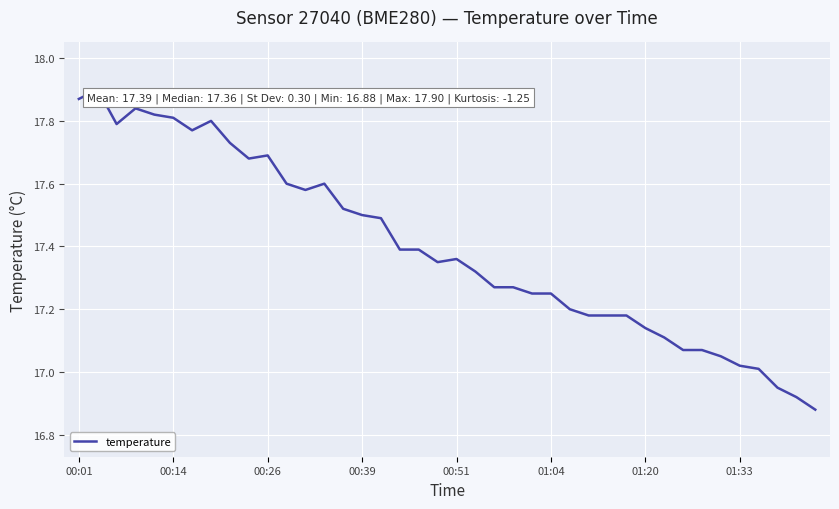

What is the difference between the maximum and minimum values?

1.0